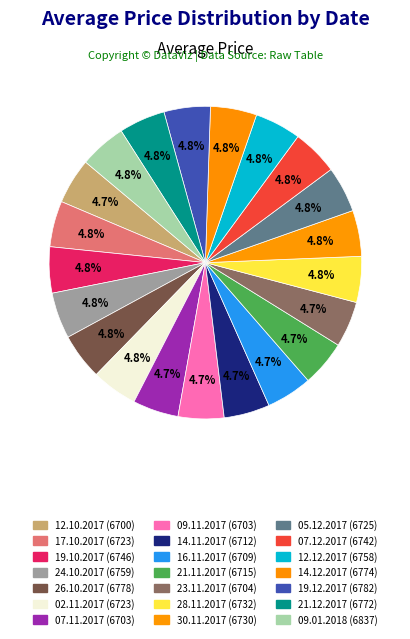

What percentage is the 12.10.2017 slice, to the nearest percent?

5%